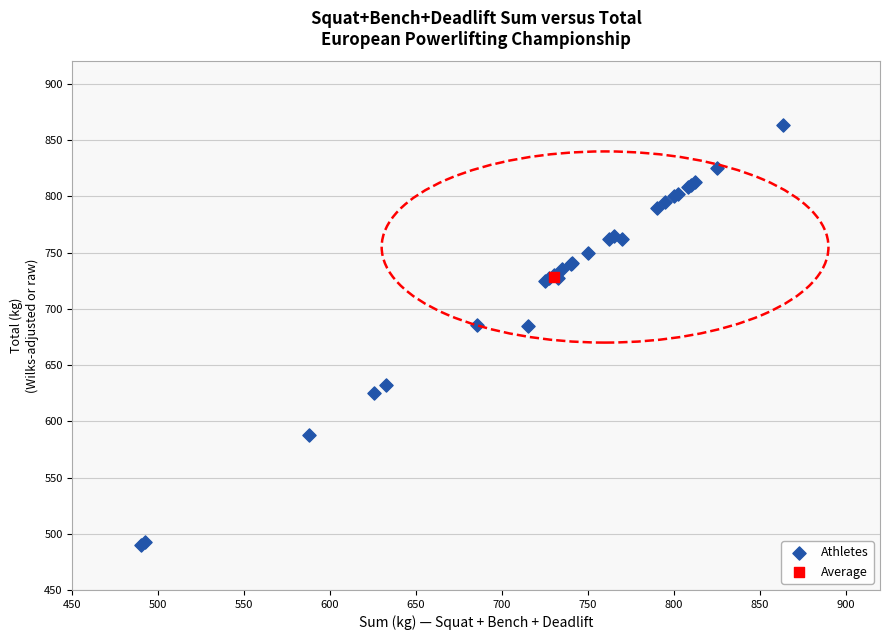

What are all the series names shown in the legend?

Athletes, Average